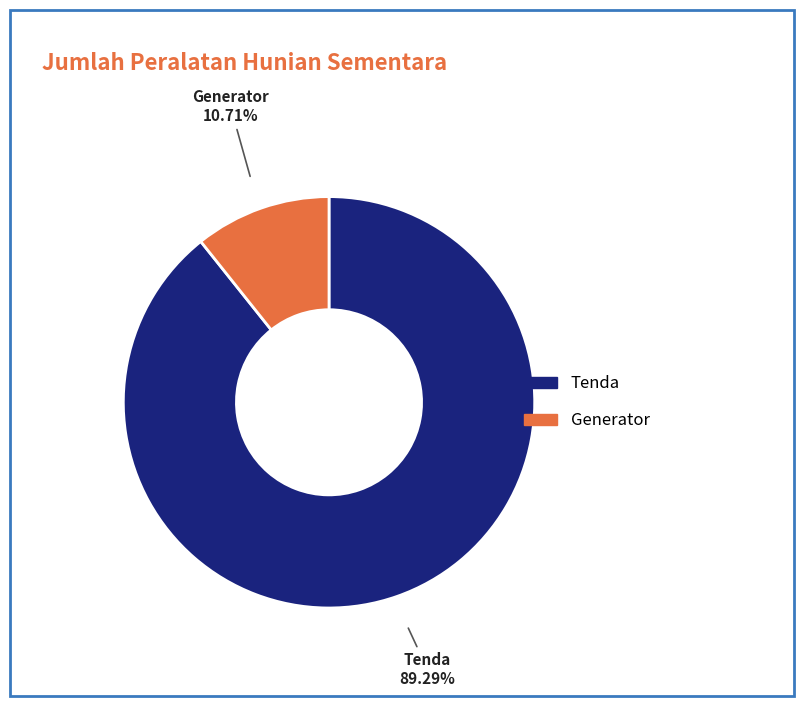

Does any single category account for the majority?

Yes